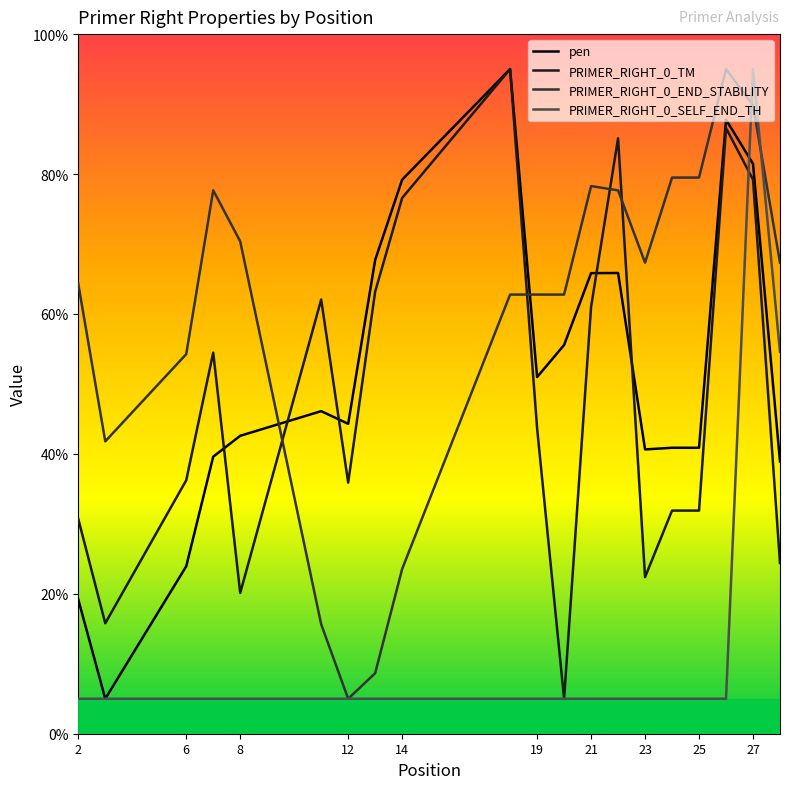

At which category does PRIMER_RIGHT_0_END_STABILITY reach its first local peak?

7